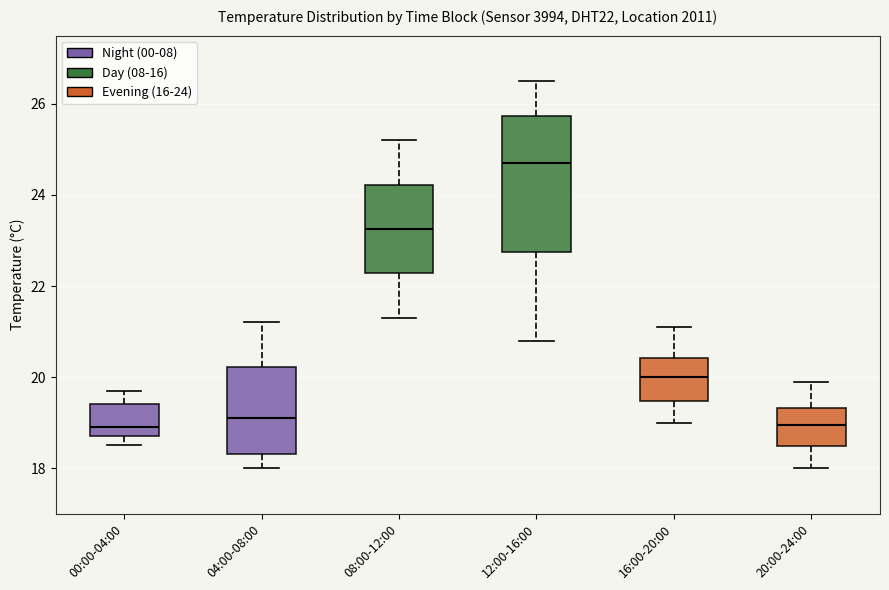

Reading left to right, read every box against the y-axis: the position of its median line, the range the box covers, and the ends of its whiskers. The values are not printed on the chart, so give them approximately, as read against the axis.

00:00-04:00: median 19.0, box 18.8 to 19.4, whiskers 18.6 to 19.8
04:00-08:00: median 19.2, box 18.4 to 20.2, whiskers 18.0 to 21.2
08:00-12:00: median 23.2, box 22.2 to 24.2, whiskers 21.4 to 25.2
12:00-16:00: median 24.8, box 22.8 to 25.8, whiskers 20.8 to 26.6
16:00-20:00: median 20.0, box 19.4 to 20.4, whiskers 19.0 to 21.2
20:00-24:00: median 19.0, box 18.4 to 19.4, whiskers 18.0 to 20.0